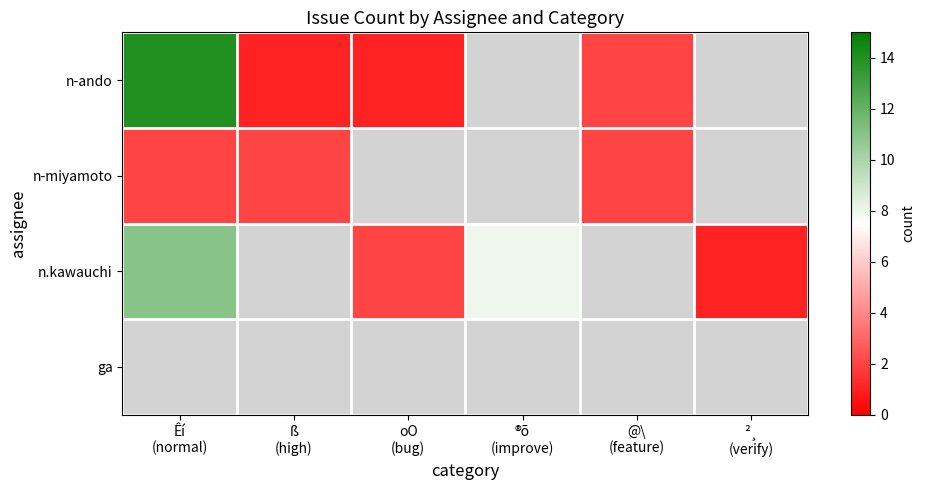

List the series in order of their overall mean, lowest first.

n-ando, n-miyamoto, n.kawauchi, ga